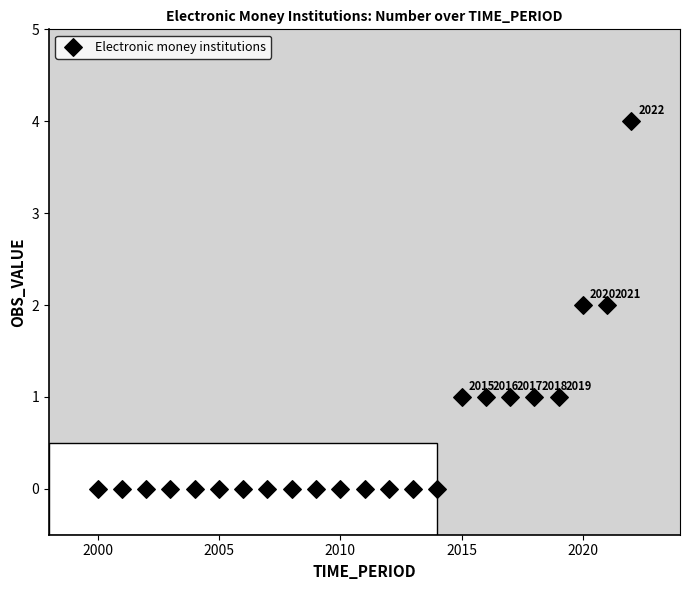

What is the range of X values (max minus min)?

22